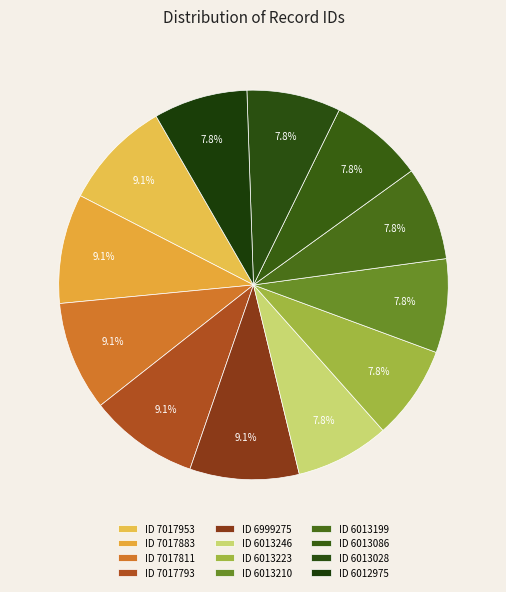

How many slices are in this pie chart?

12